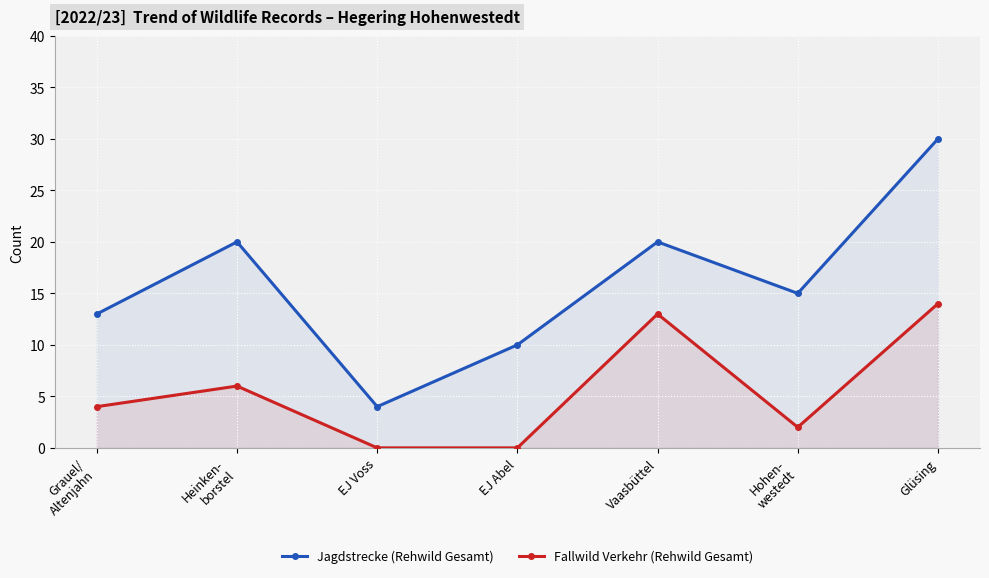

At which category does the chart reach its minimum across all series?

EJ Voss